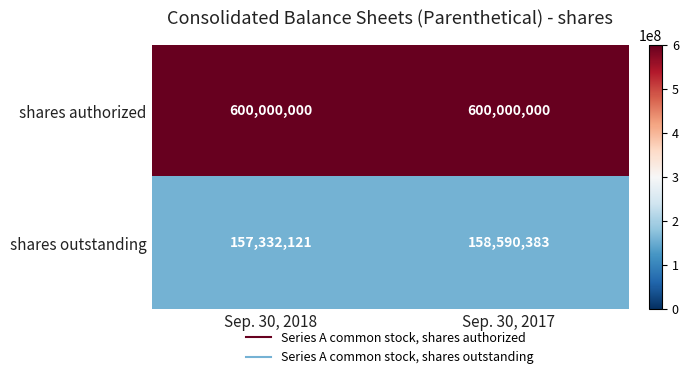

The shares outstanding series shows 282299394 at Sep. 30, 2017. True or false?

False